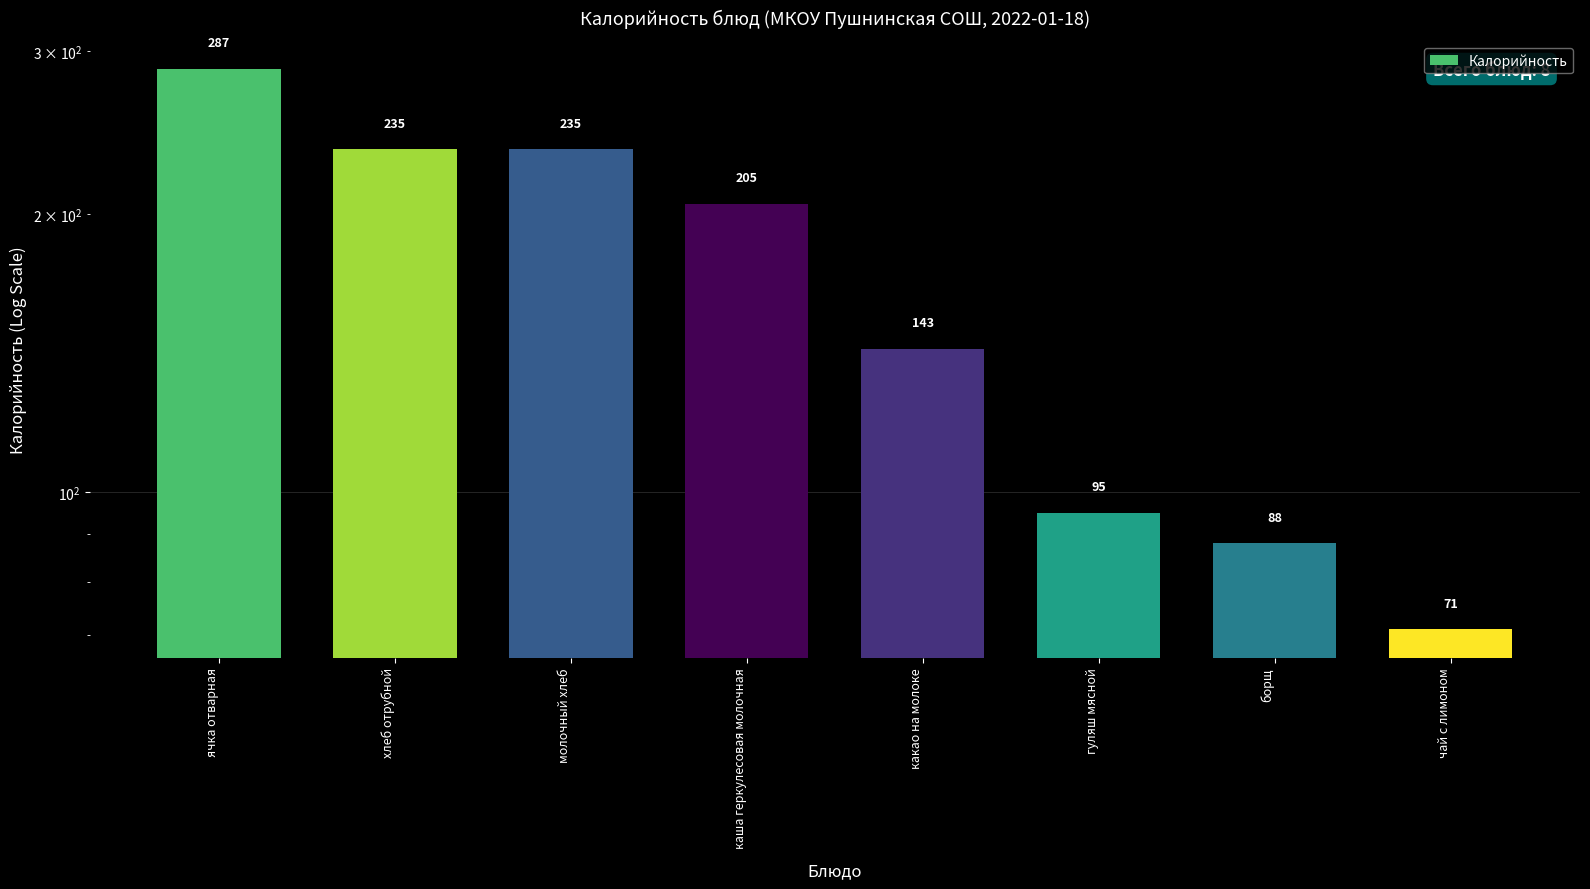

The chart shows a value of 205 at каша геркулесовая молочная. True or false?

True